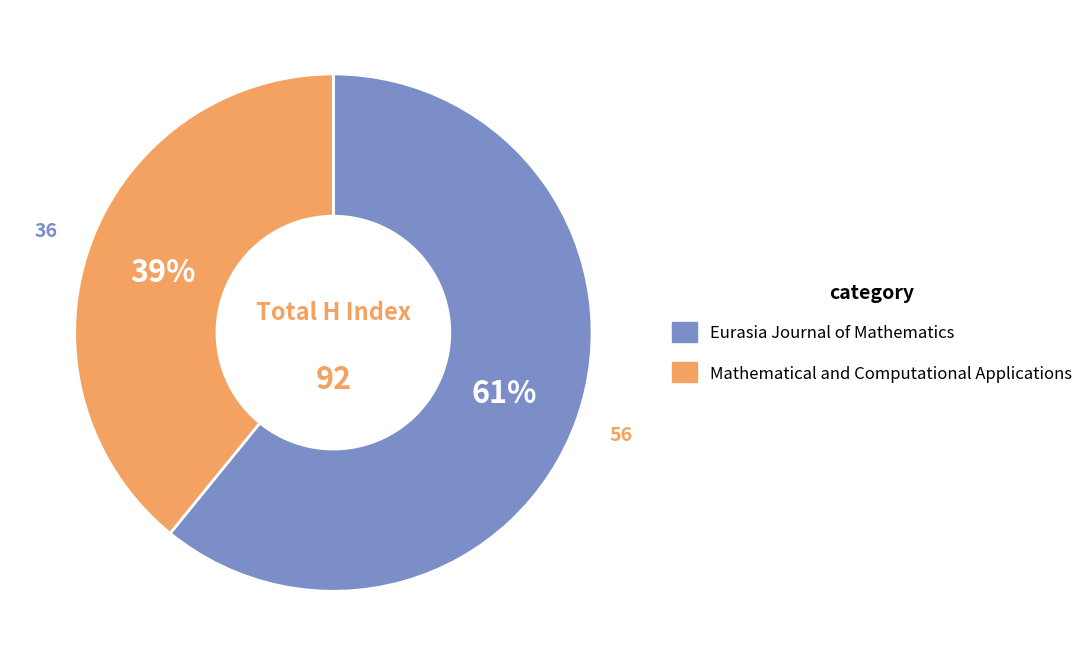

What is the ratio of the value at Mathematical and Computational Applications to the value at Eurasia Journal of Mathematics?

0.6